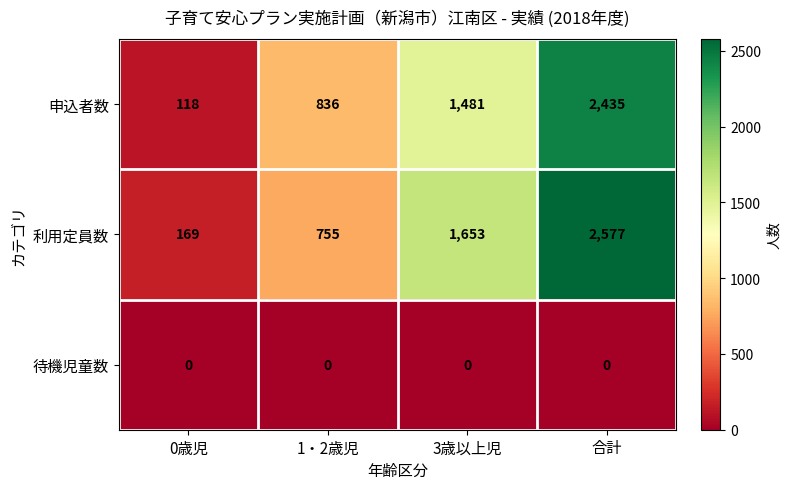

What is the total value across all series at 0歳児?

287